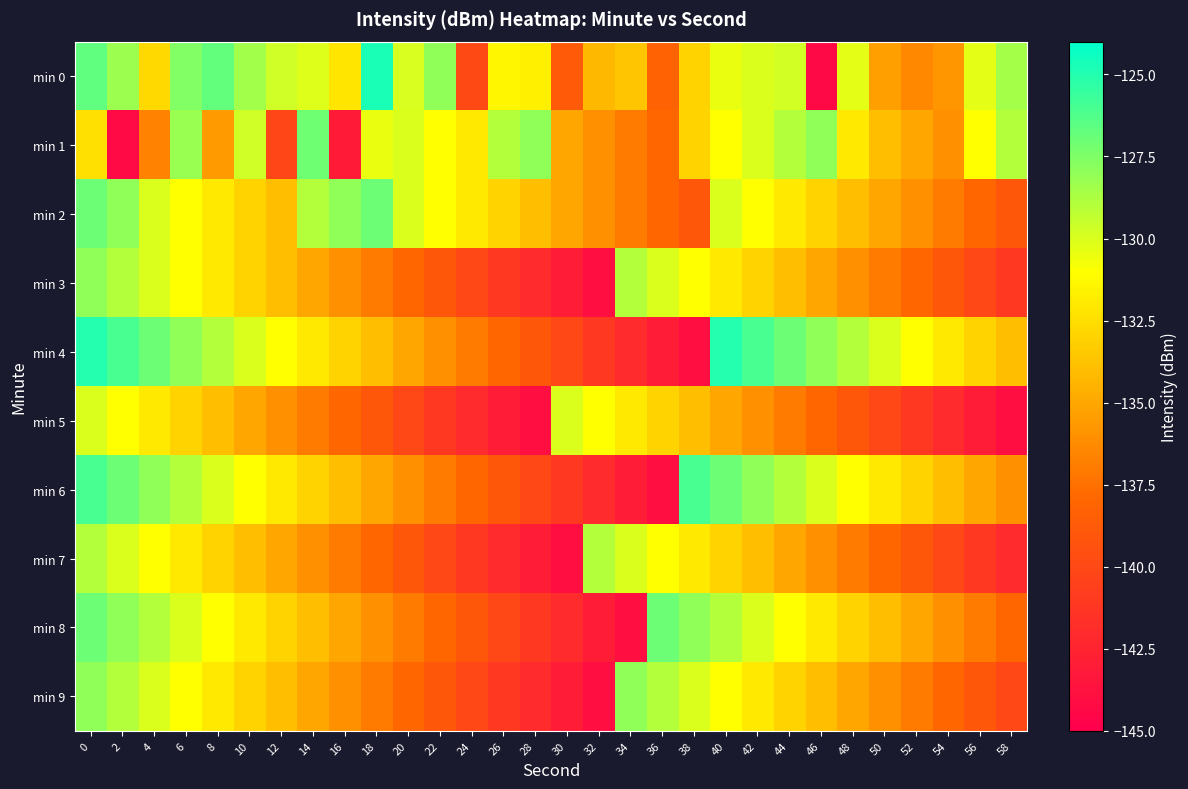

Which label corresponds to the smallest value in the chart?

46